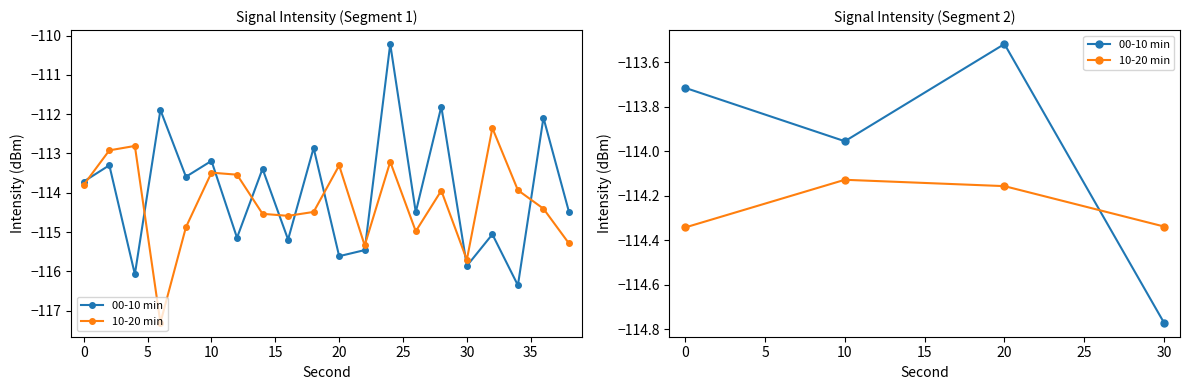

In 00-10 min, how many points are higher than both neighbors (excluding endpoints)?

1